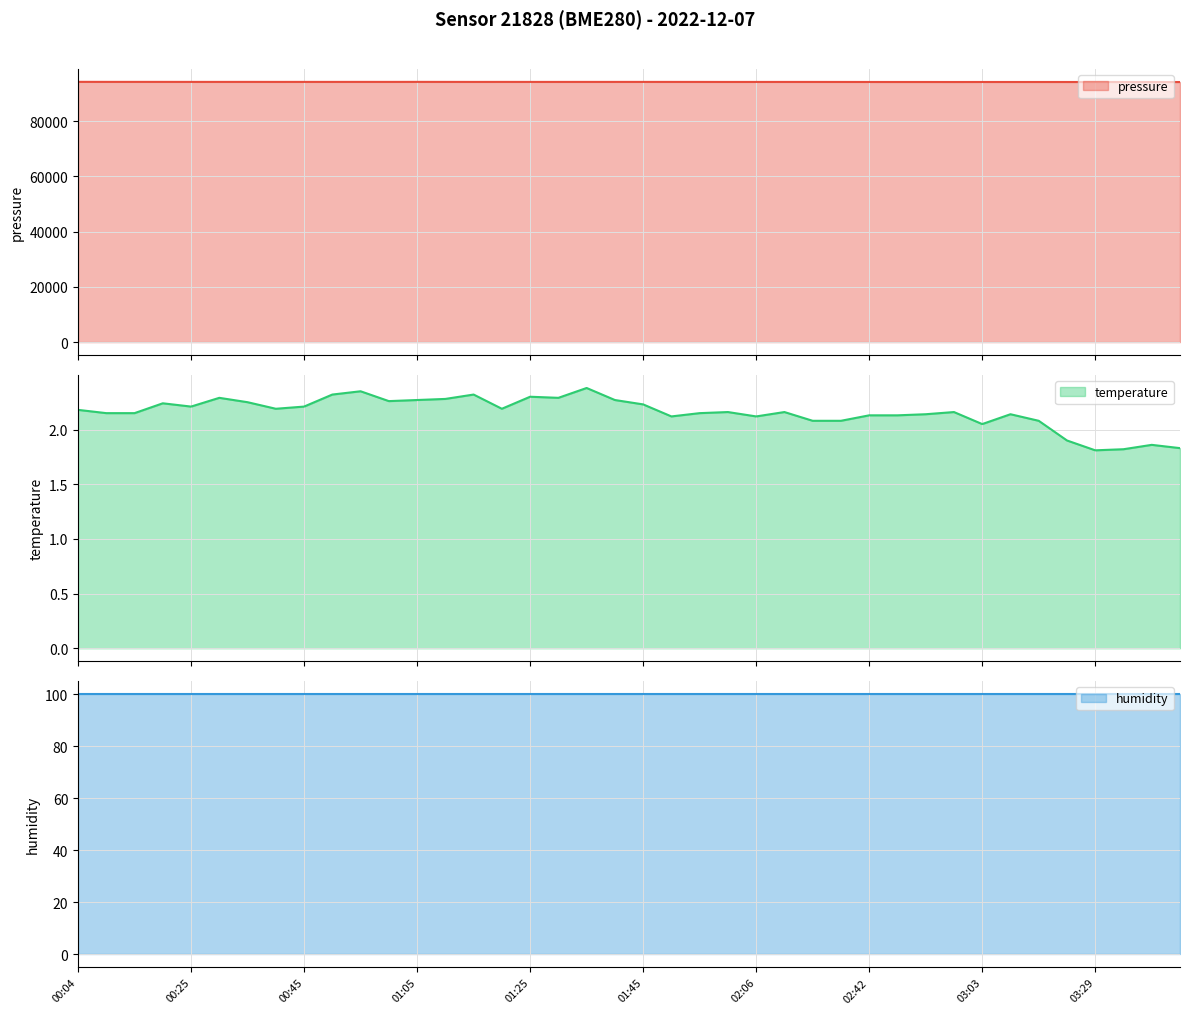

Which series has the largest range (max minus min)?

pressure